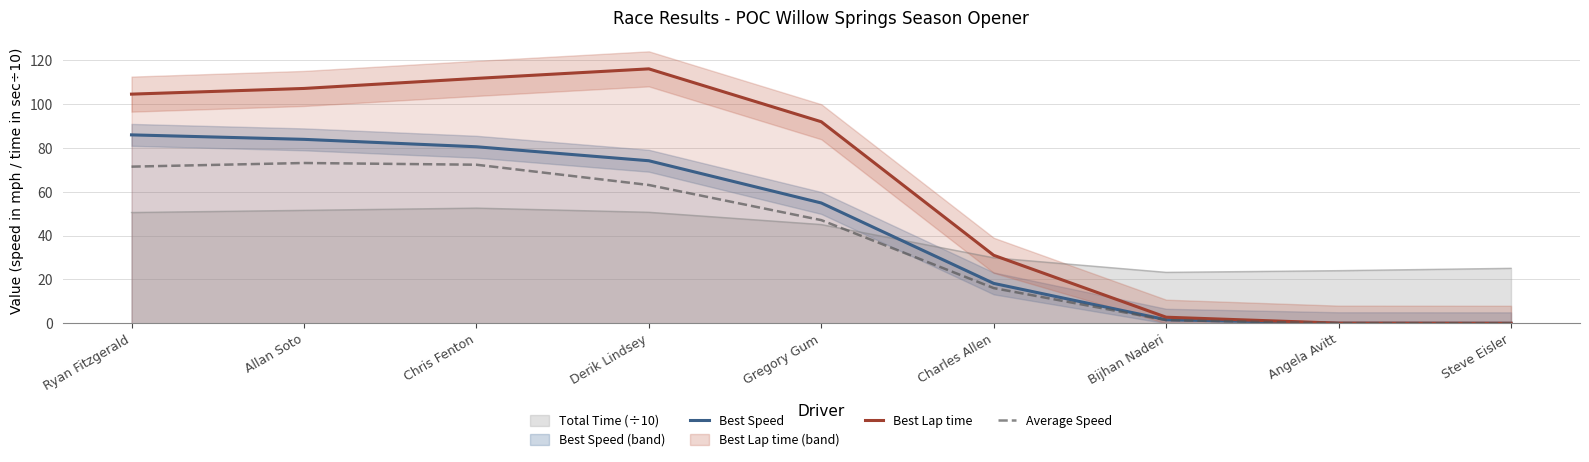

Is it true that Average Speed equals 24.2 at Allan Soto?

False